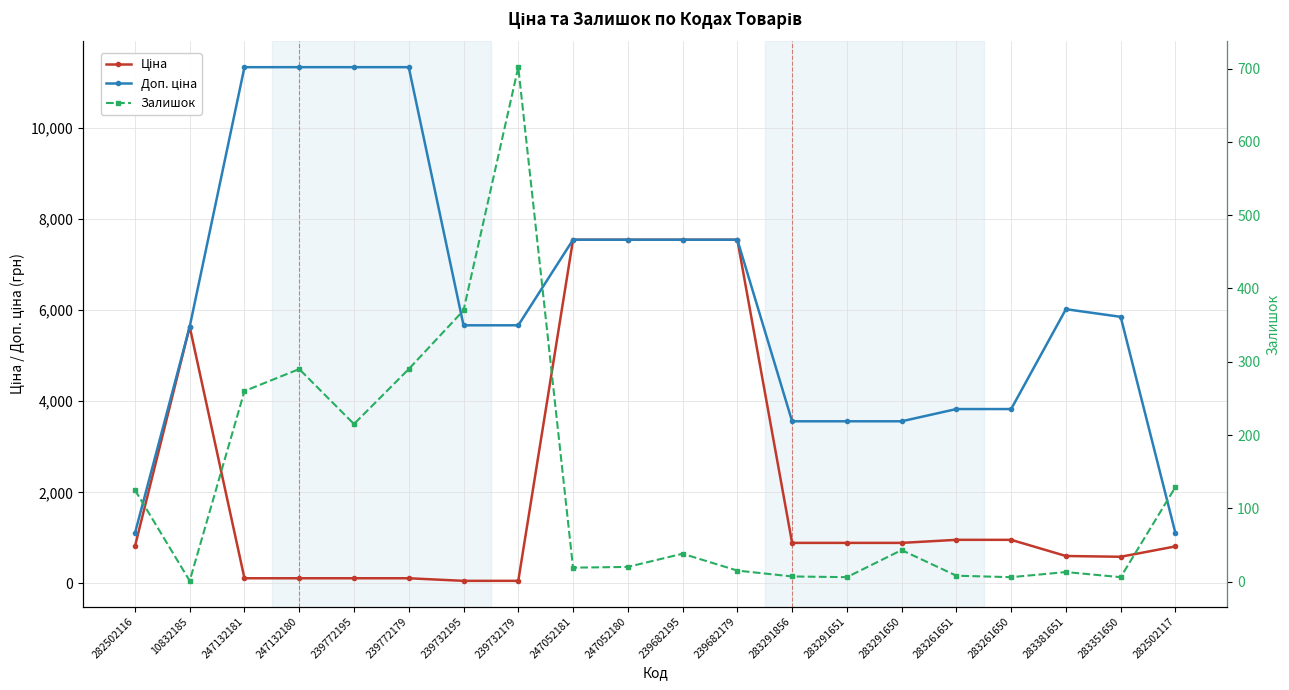

Reading left to right, transcribe all the data shown in this chart.

Ціна: 282502116=813.0	10832185=5636.0	247132181=113.3	247132180=113.3	239772195=113.3	239772179=113.3	239732195=56.7	239732179=56.7	247052181=7545.9	247052180=7545.9	239682195=7545.9	239682179=7545.9	283291856=889.9	283291651=889.9	283291650=889.9	283261651=957.1	283261650=957.1	283381651=602.1	283351650=585.3	282502117=813.0
Доп. ціна: 282502116=1101.8	10832185=5636.0	247132181=11334.0	247132180=11334.0	239772195=11334.0	239772179=11334.0	239732195=5667.0	239732179=5667.0	247052181=7545.9	247052180=7545.9	239682195=7545.9	239682179=7545.9	283291856=3559.7	283291651=3559.7	283291650=3559.7	283261651=3828.4	283261650=3828.4	283381651=6020.8	283351650=5852.9	282502117=1101.8
Залишок: 282502116=125.0	10832185=1.0	247132181=260.0	247132180=290.0	239772195=215.0	239772179=290.0	239732195=370.0	239732179=702.0	247052181=19.0	247052180=20.0	239682195=38.0	239682179=15.0	283291856=7.0	283291651=6.0	283291650=43.0	283261651=8.0	283261650=6.0	283381651=13.0	283351650=6.0	282502117=129.0